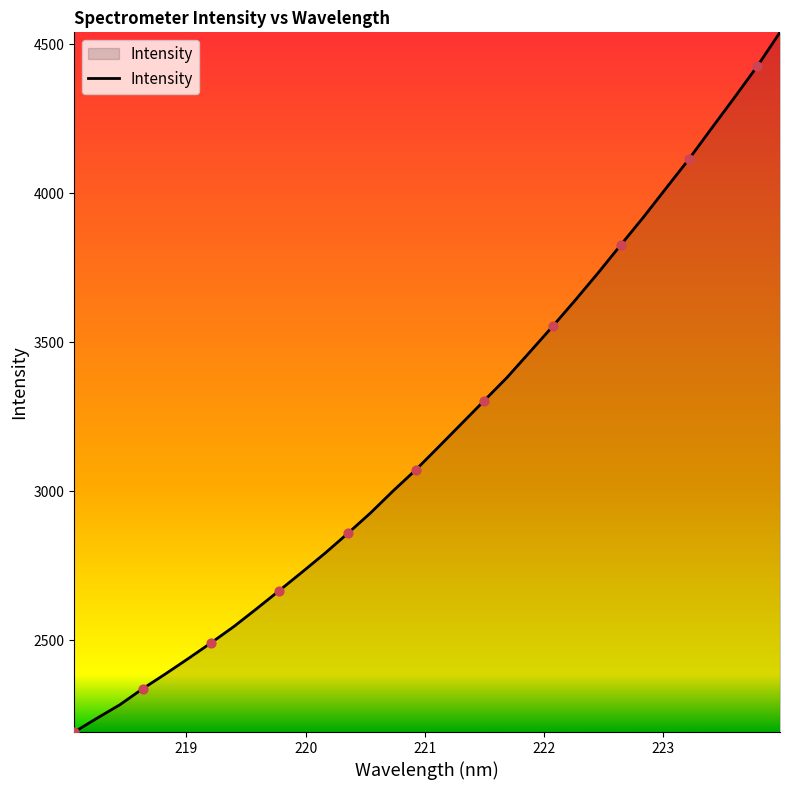

What is the minimum value shown in the chart?

2191.7